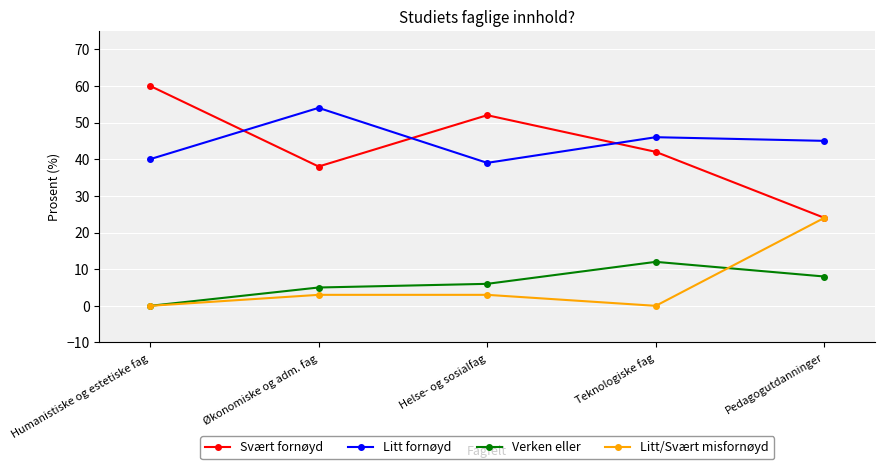

The Verken eller series shows 5 at Økonomiske og adm. fag. True or false?

True